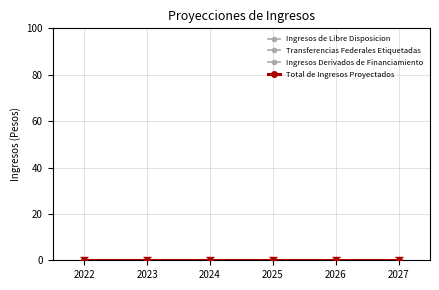

What is the difference between the highest and lowest values at 2026?

1.0